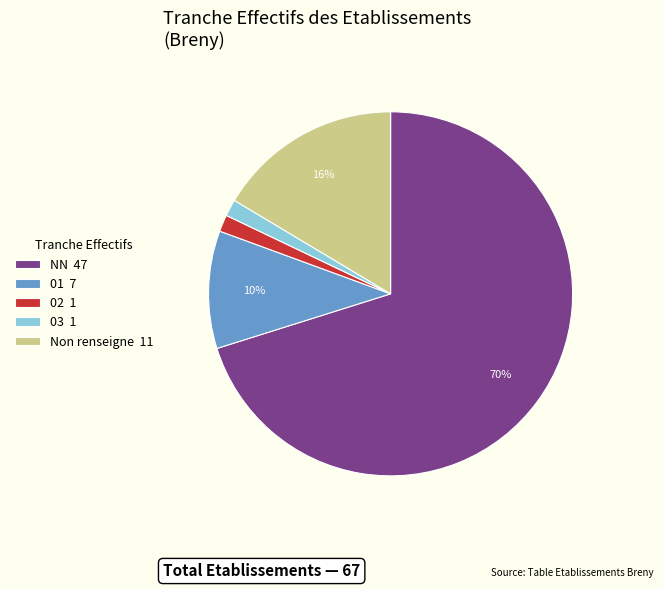

Which category has the biggest portion of the pie?

NN 47